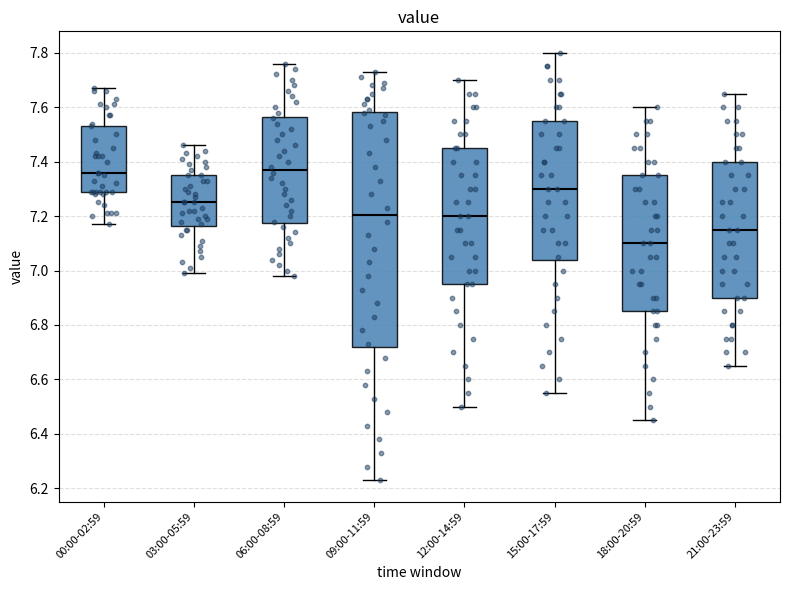

Where is the upper edge of the box for 06:00-08:59 on the y-axis? The values are not printed on the chart, so give them approximately, as read against the axis.

7.56